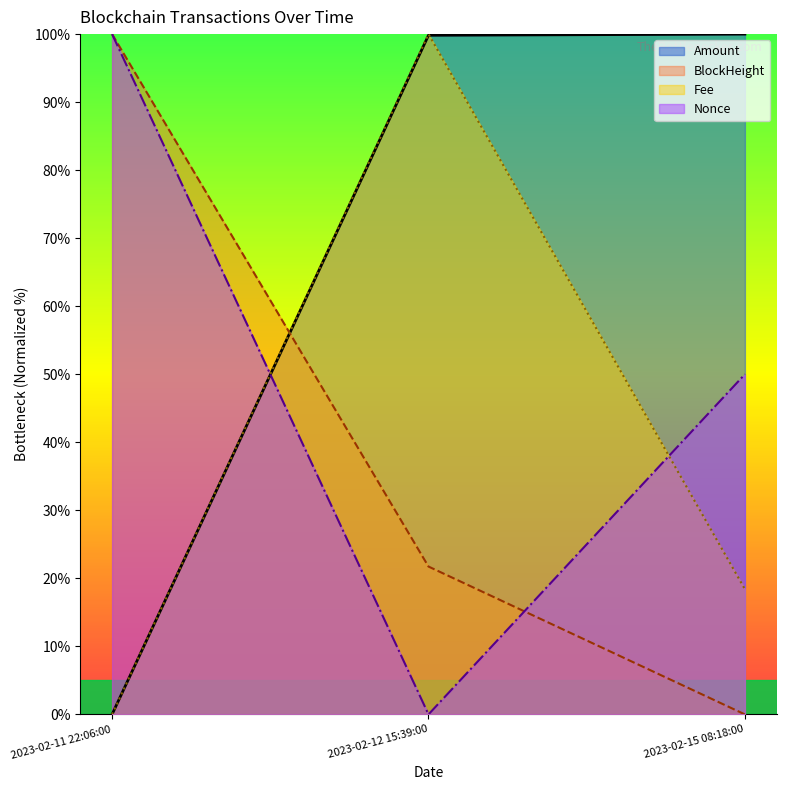

Reading left to right, what are all the values shown in this chart?

BlockHeight: 100.0	21.7	0.0
Nonce: 100.0	0.0	50.0
Fee: 0.0	100.0	18.4
Amount: 0.0	99.8	100.0